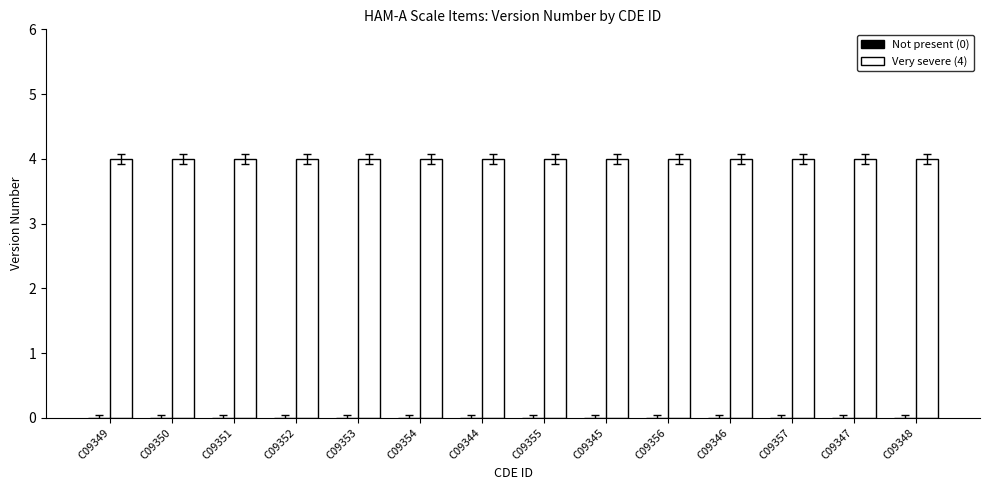

Reading right to left, list all the values displayed in this chart.

Not present (0): C09348=0	C09347=0	C09357=0	C09346=0	C09356=0	C09345=0	C09355=0	C09344=0	C09354=0	C09353=0	C09352=0	C09351=0	C09350=0	C09349=0
Very severe (4): C09348=4	C09347=4	C09357=4	C09346=4	C09356=4	C09345=4	C09355=4	C09344=4	C09354=4	C09353=4	C09352=4	C09351=4	C09350=4	C09349=4